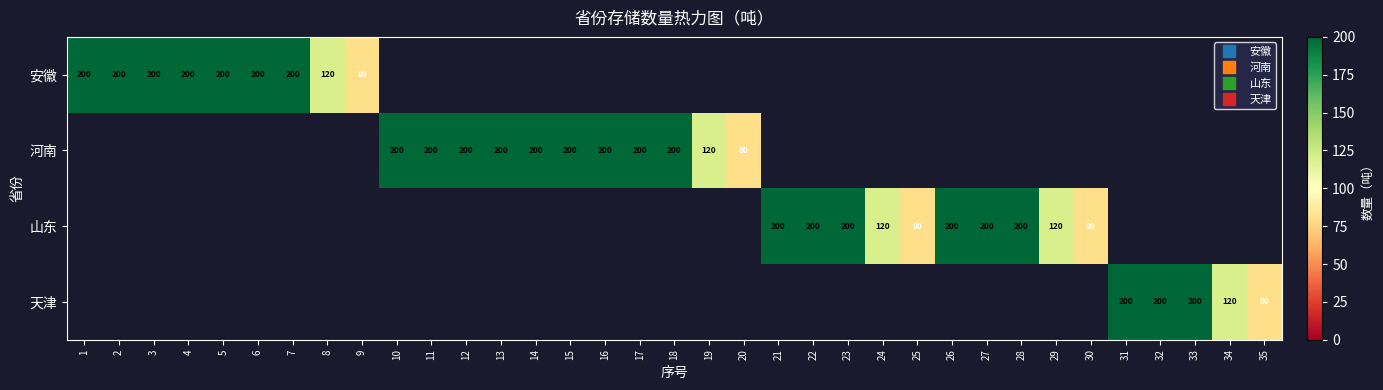

Rank the series at 33 from lowest to highest value.

安徽, 河南, 山东, 天津